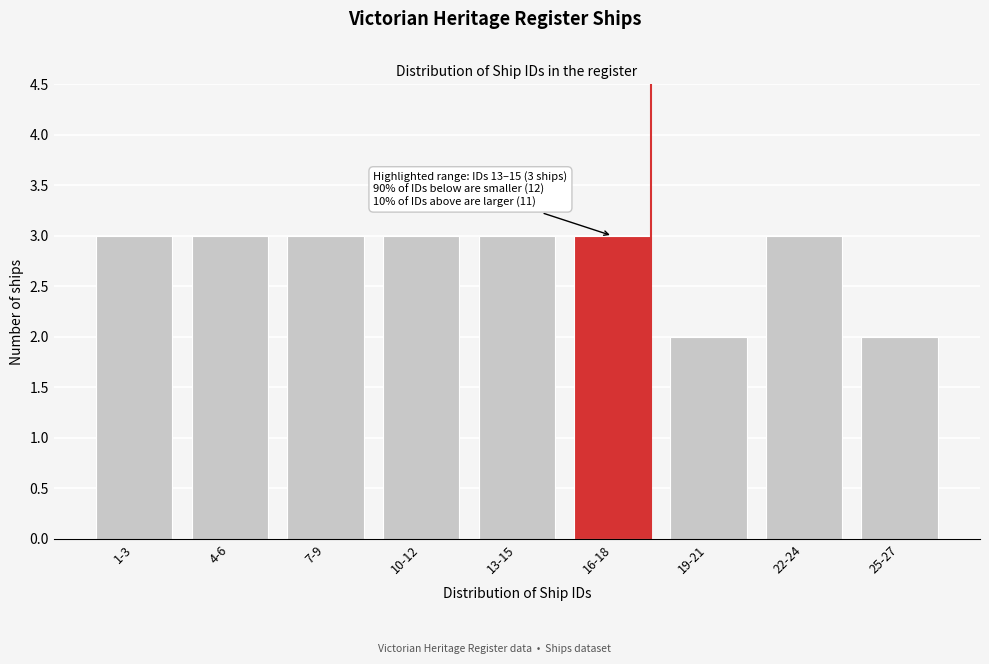

Reading right to left, list all the values displayed in this chart.

2	3	2	3	3	3	3	3	3